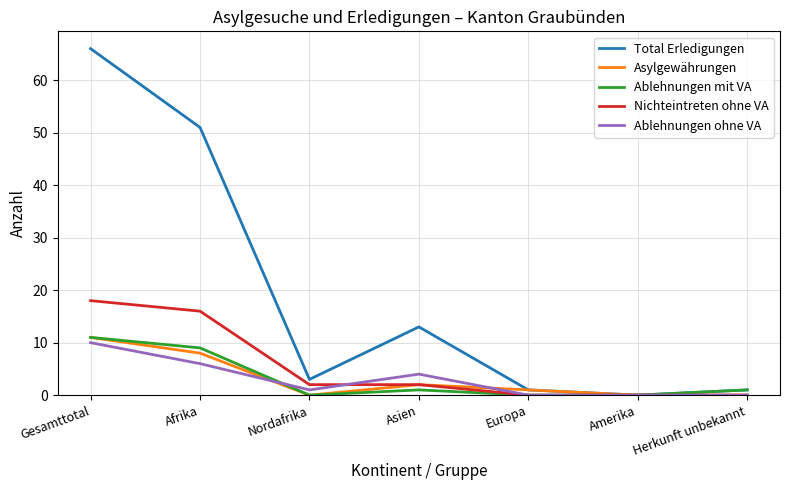

Reading left to right, extract all data points from this chart.

Total Erledigungen: Gesamttotal=66	Afrika=51	Nordafrika=3	Asien=13	Europa=1	Amerika=0	Herkunft unbekannt=1
Asylgewährungen: Gesamttotal=11	Afrika=8	Nordafrika=0	Asien=2	Europa=1	Amerika=0	Herkunft unbekannt=0
Ablehnungen mit VA: Gesamttotal=11	Afrika=9	Nordafrika=0	Asien=1	Europa=0	Amerika=0	Herkunft unbekannt=1
Nichteintreten ohne VA: Gesamttotal=18	Afrika=16	Nordafrika=2	Asien=2	Europa=0	Amerika=0	Herkunft unbekannt=0
Ablehnungen ohne VA: Gesamttotal=10	Afrika=6	Nordafrika=1	Asien=4	Europa=0	Amerika=0	Herkunft unbekannt=0